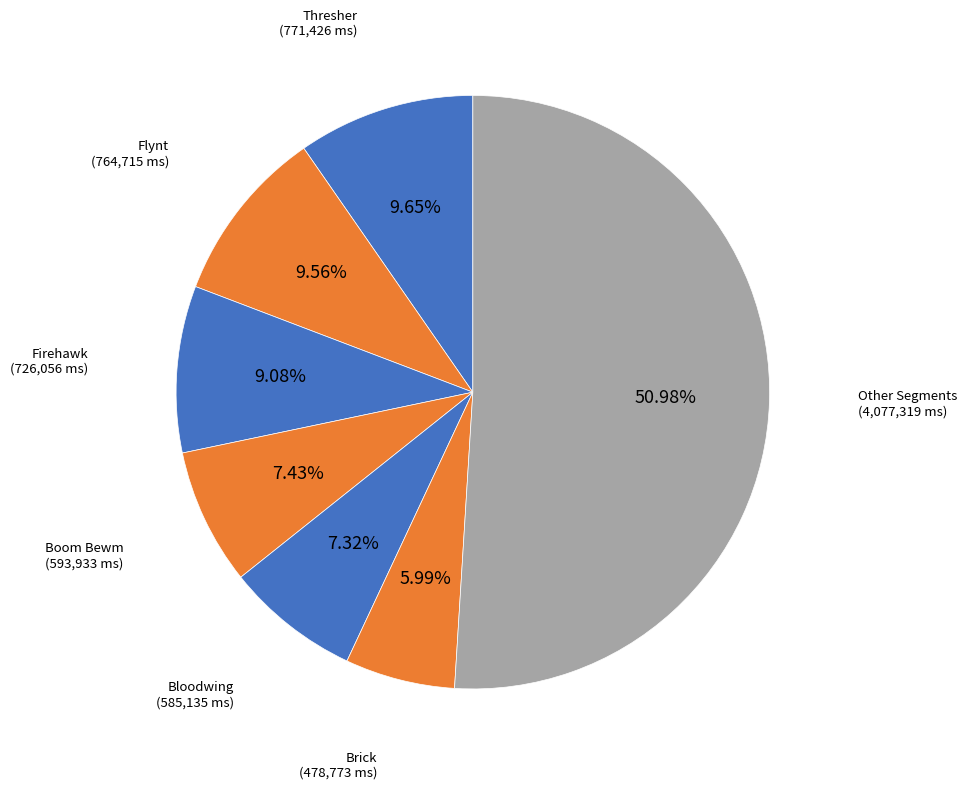

To the nearest percent, what is the average slice percentage?

14%